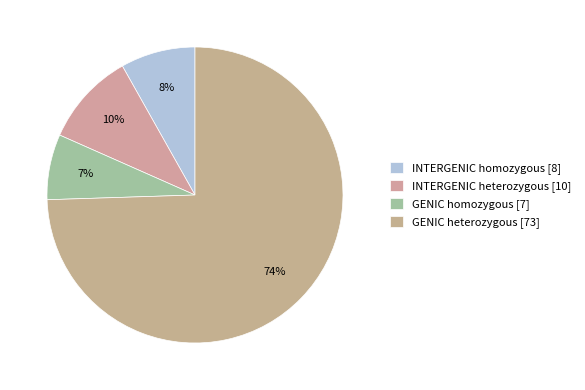

Which slice represents more than half of the pie?

GENIC heterozygous